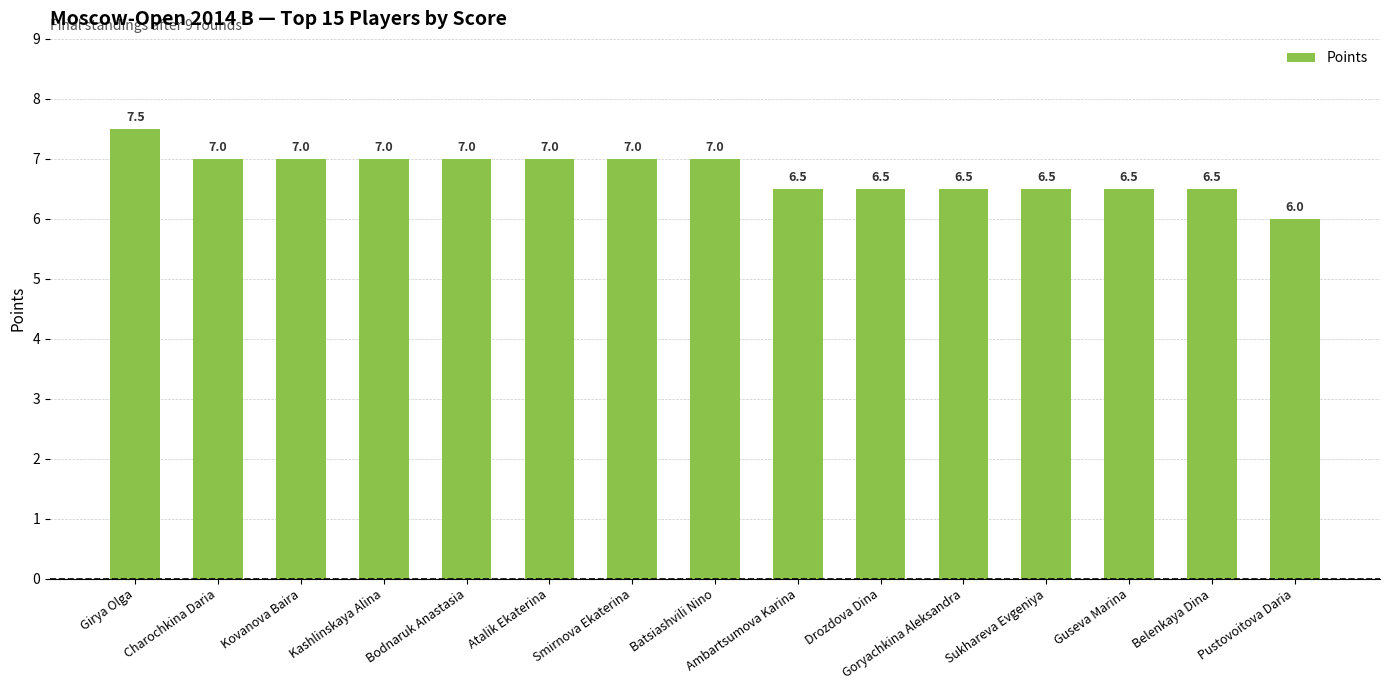

What is the change in value from Girya Olga to Kovanova Baira?

-0.5